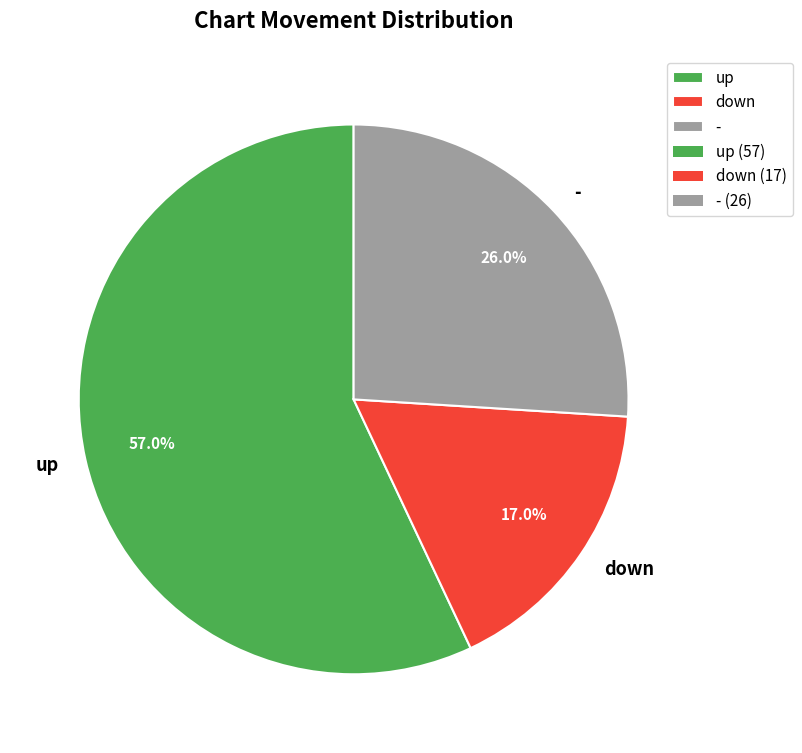

Which slice represents more than half of the pie?

up